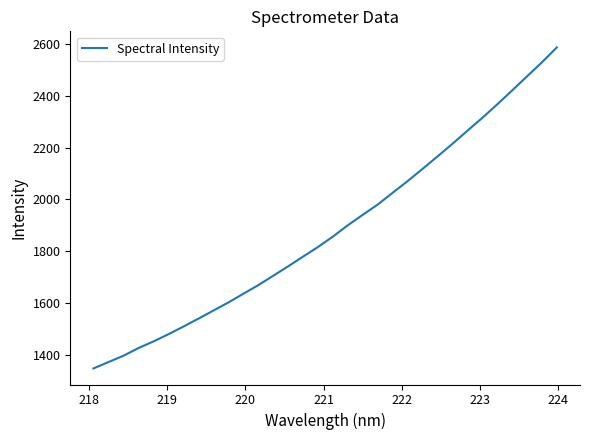

What is the smallest value displayed?

1347.6